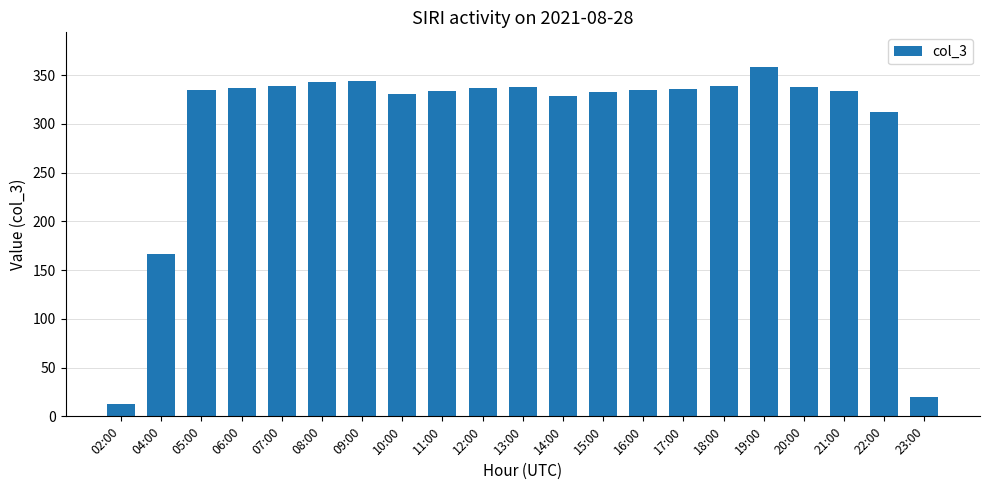

What is the sum of all values?

6250